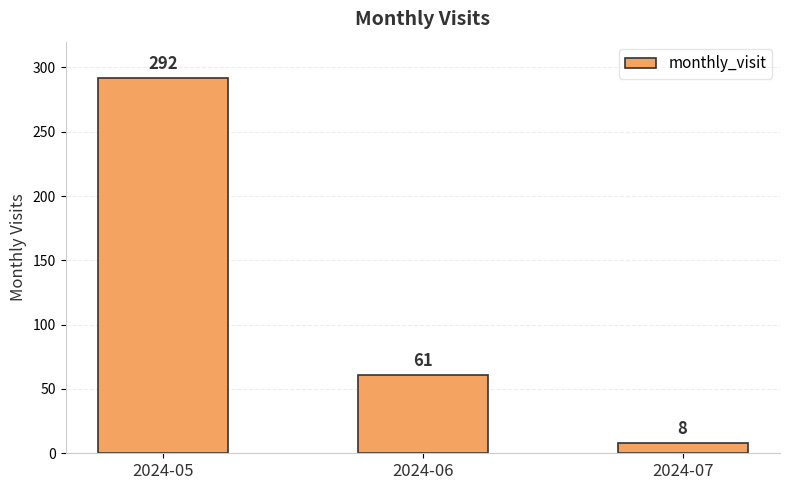

What is the sum of the values at 2024-06 and 2024-05?

353